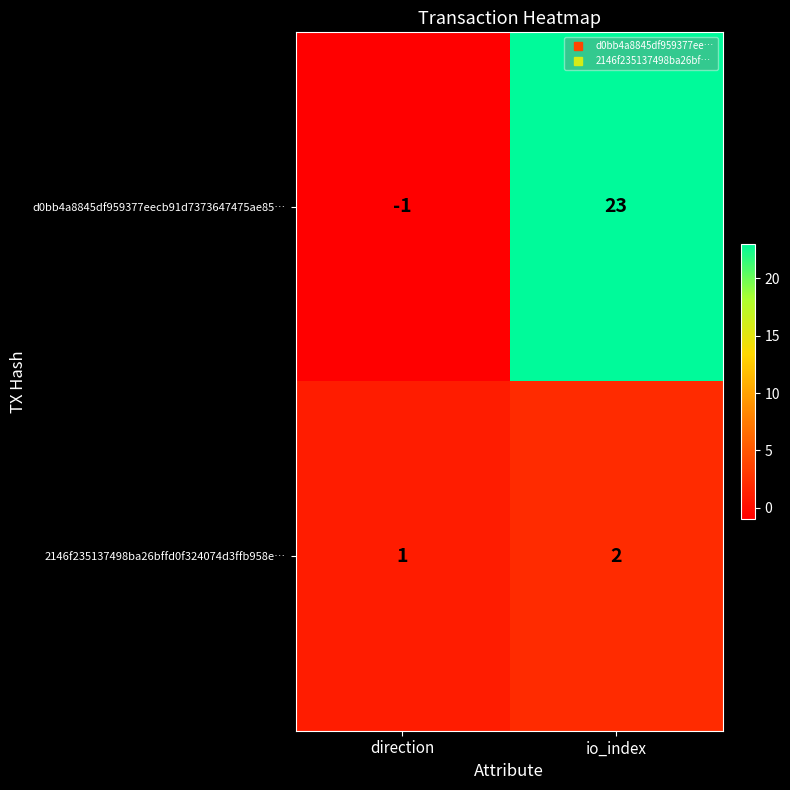

Rank the series by their maximum value, from lowest to highest.

2146f235137498ba26bffd0f324074d3ffb958e…, d0bb4a8845df959377eecb91d7373647475ae85…